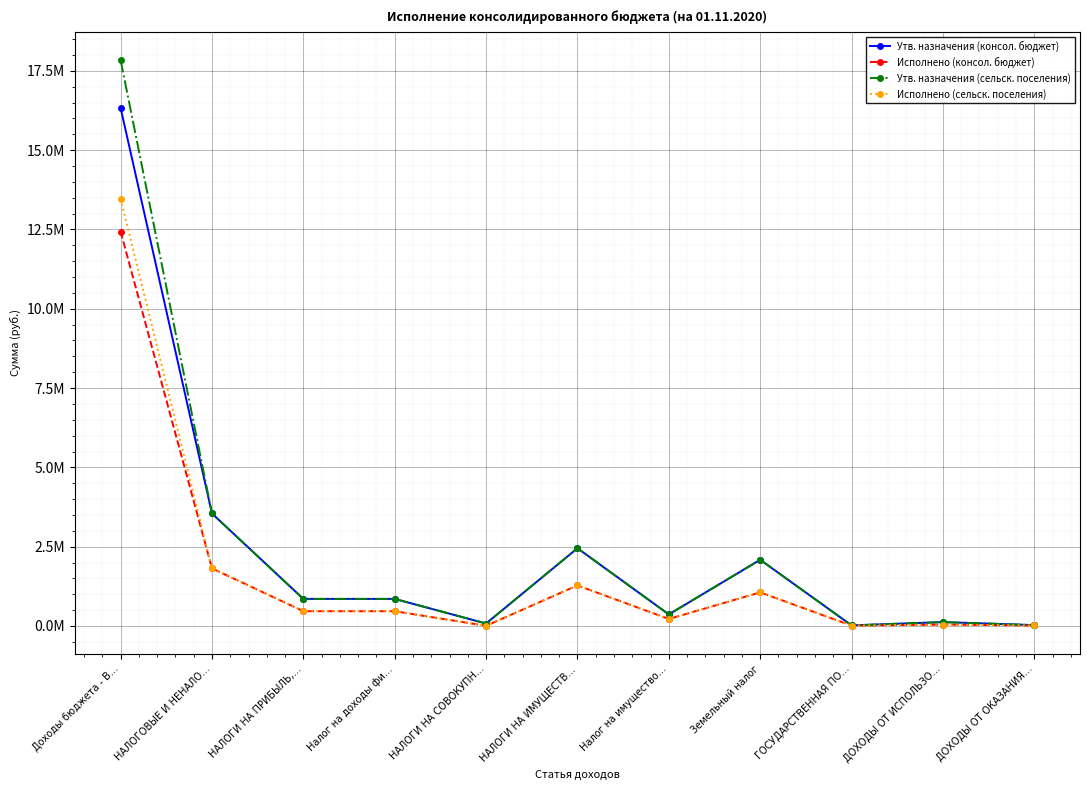

What is the greatest value displayed?

17838200.0